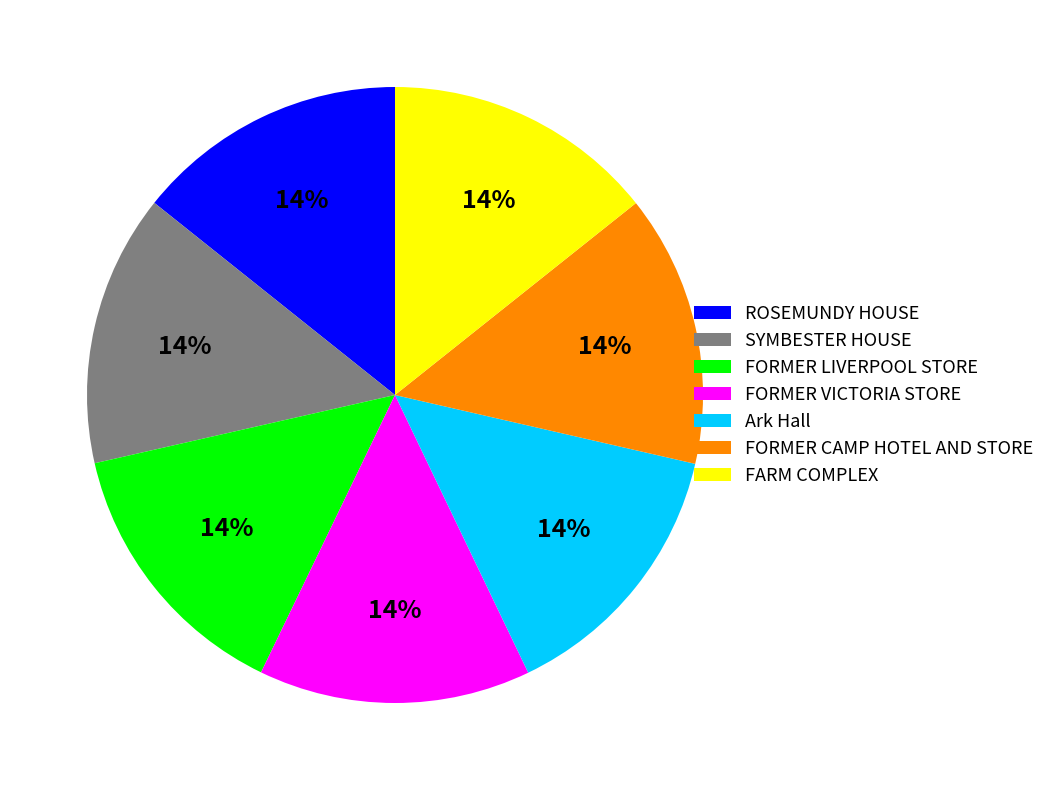

Does FARM COMPLEX account for over 50% of the chart?

No